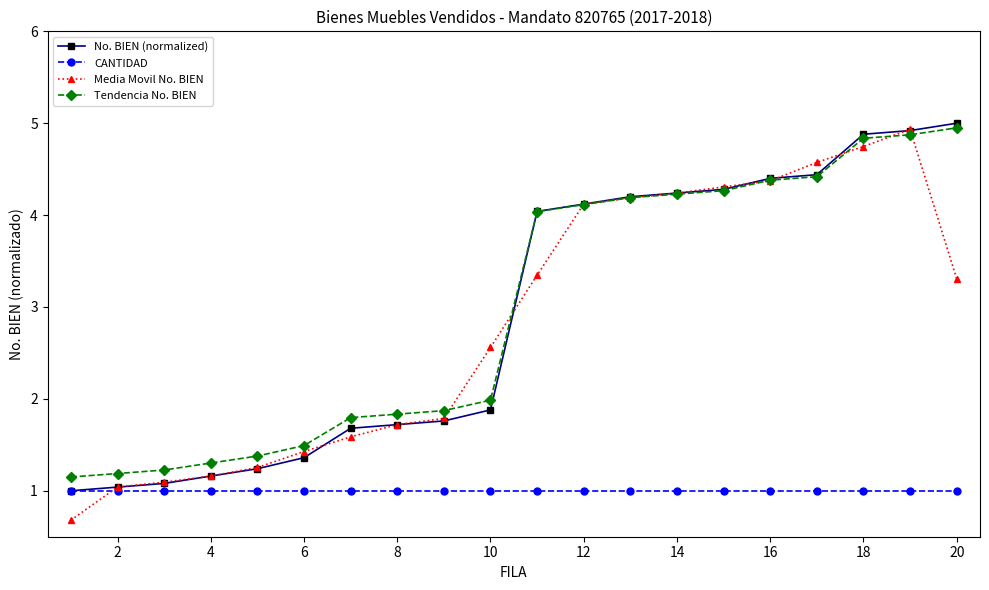

Which series has the widest spread of values?

Media Movil No. BIEN